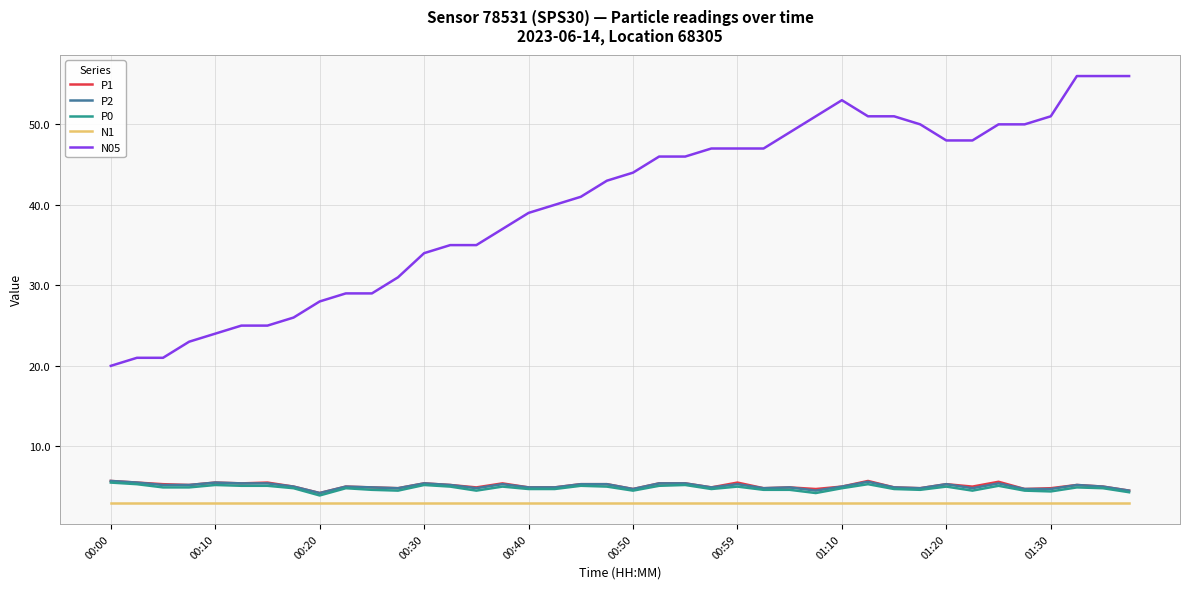

Which series has the widest spread of values?

N05